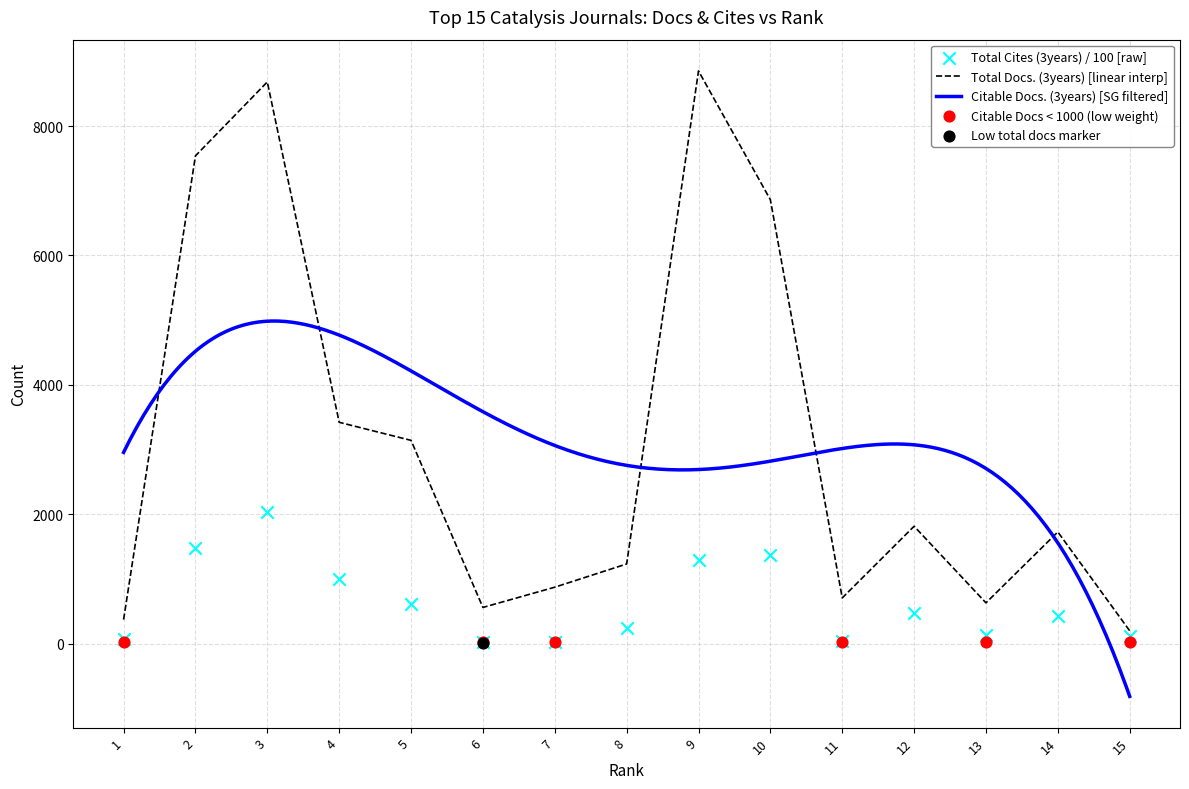

Is the value of Total Docs. (3years) at 5 greater than the value of Total Cites (3years) at 5?

Yes